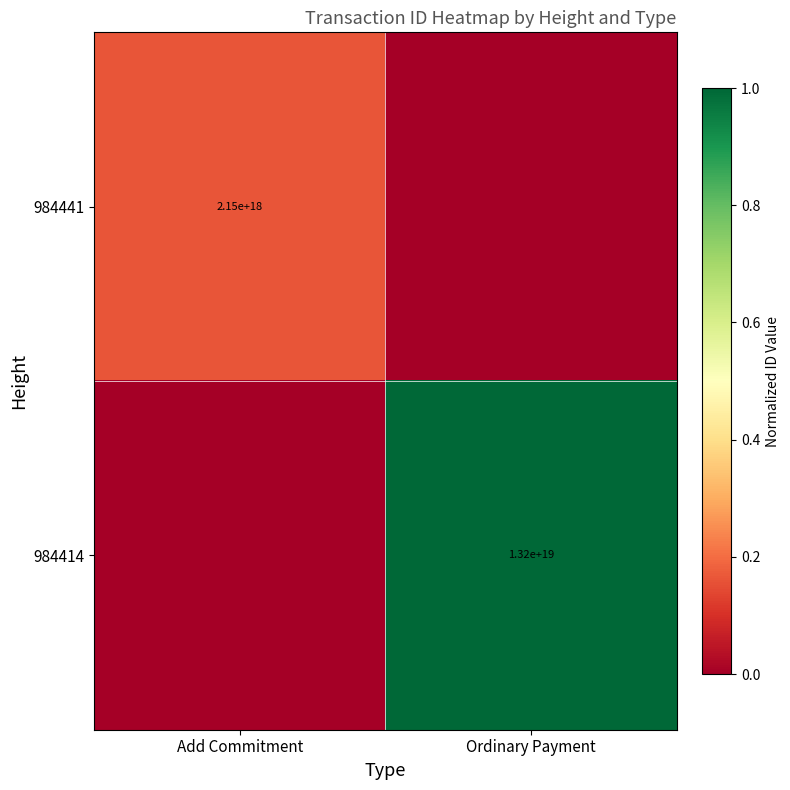

Is it true that 984414 equals 13200000000000000000 at Ordinary Payment?

True